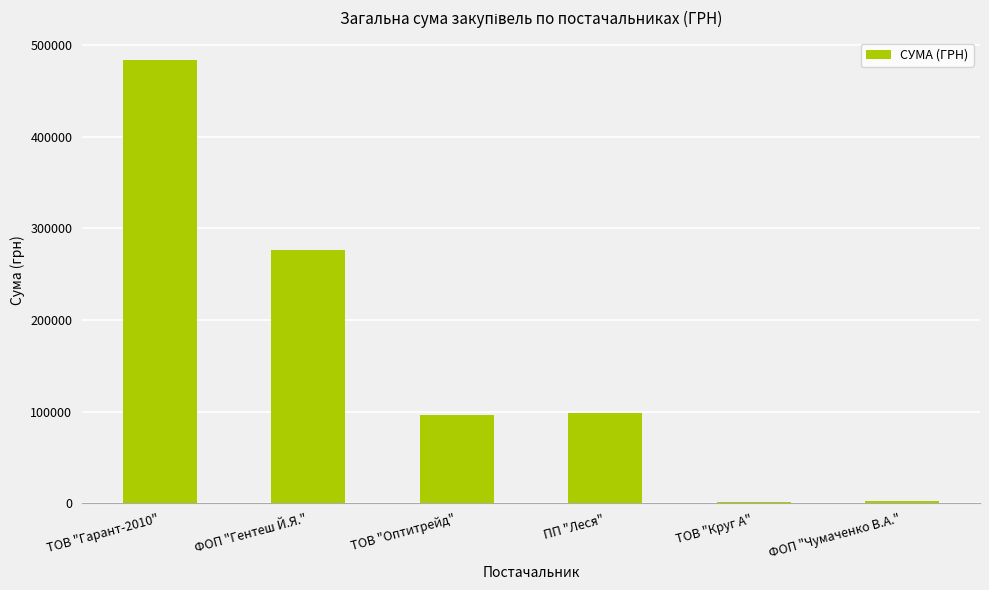

At which label is the value closest to 242388?

ФОП "Гентеш Й.Я."